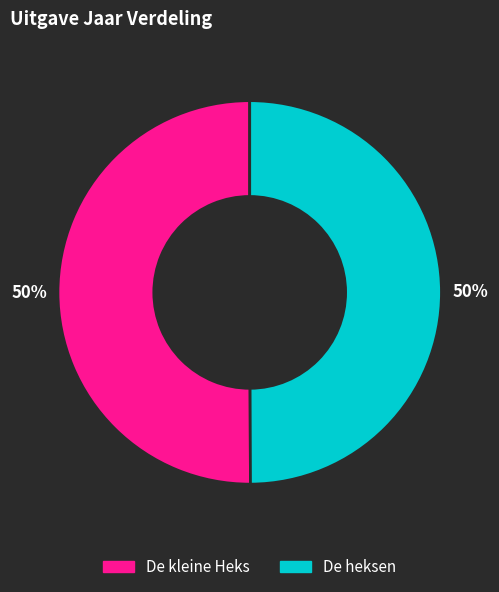

To the nearest percent, what is the combined percentage of De kleine Heks and De heksen?

100%